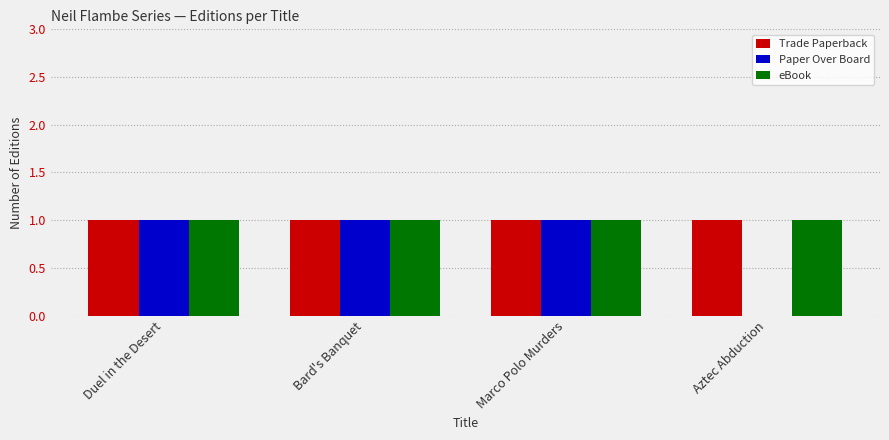

How many categories are shown in the chart?

4